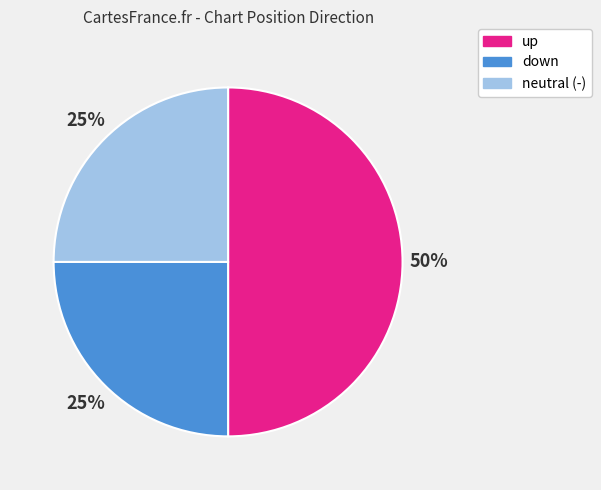

True or false: neutral (-) accounts for 25% of the total.

True